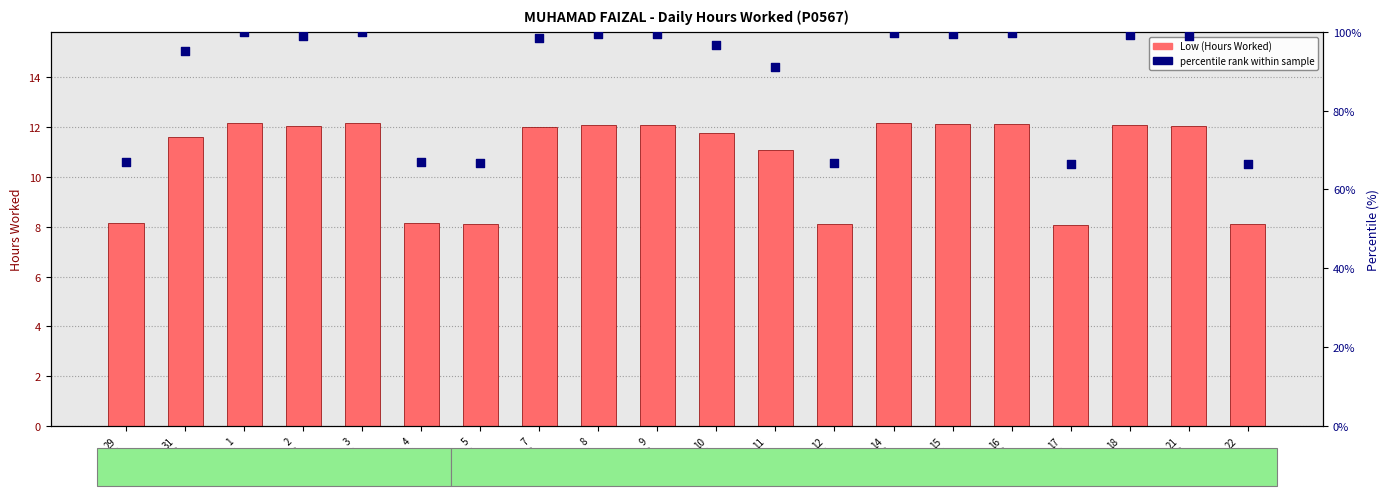

Which series contains the highest Y value?

percentile rank within sample